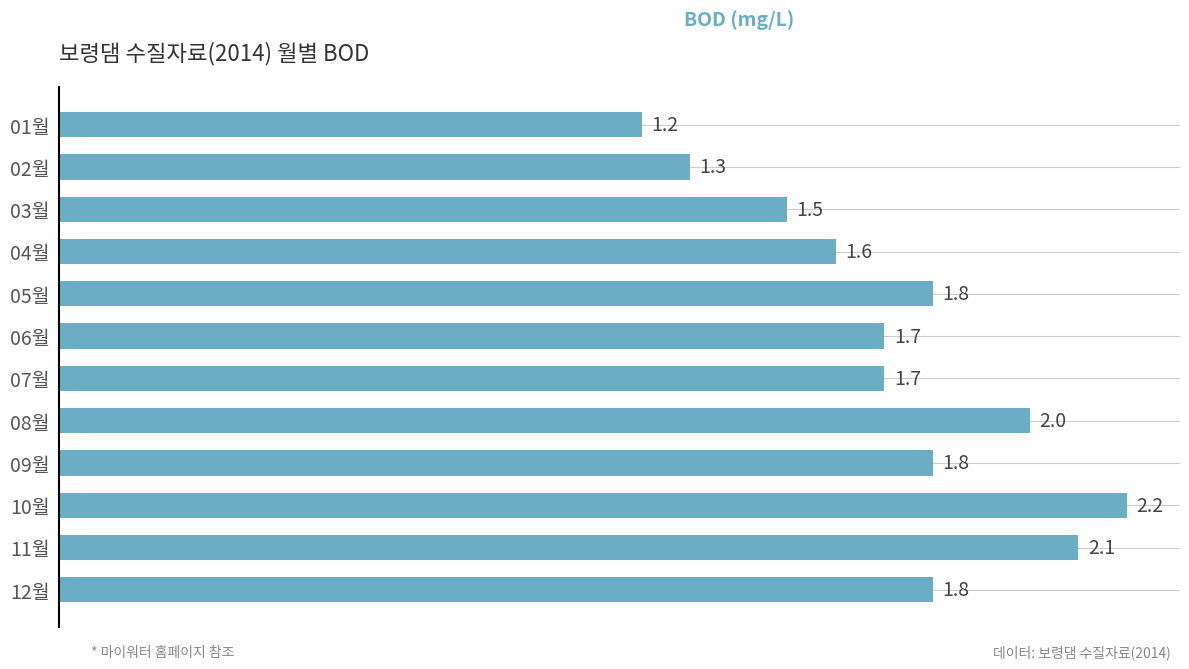

What is the sum of the values at 08월 and 04월?

3.6